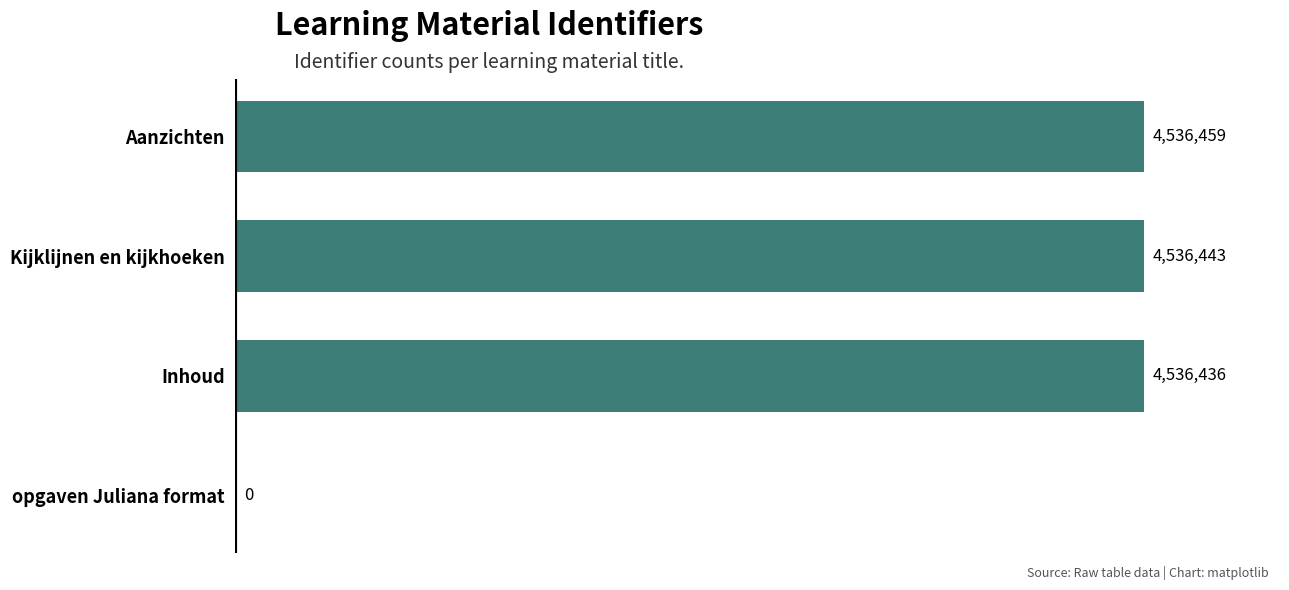

Which label corresponds to the largest value in the chart?

Aanzichten